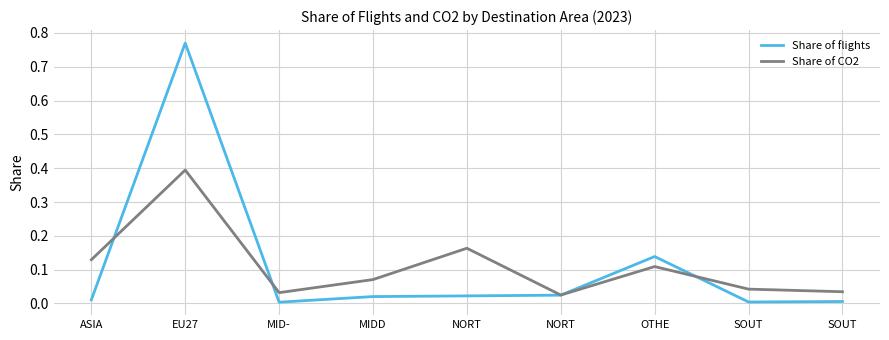

Reading left to right, extract all data points from this chart.

Share of flights: 0.0	0.8	0.0	0.0	0.0	0.0	0.1	0.0	0.0
Share of CO2: 0.1	0.4	0.0	0.1	0.2	0.0	0.1	0.0	0.0